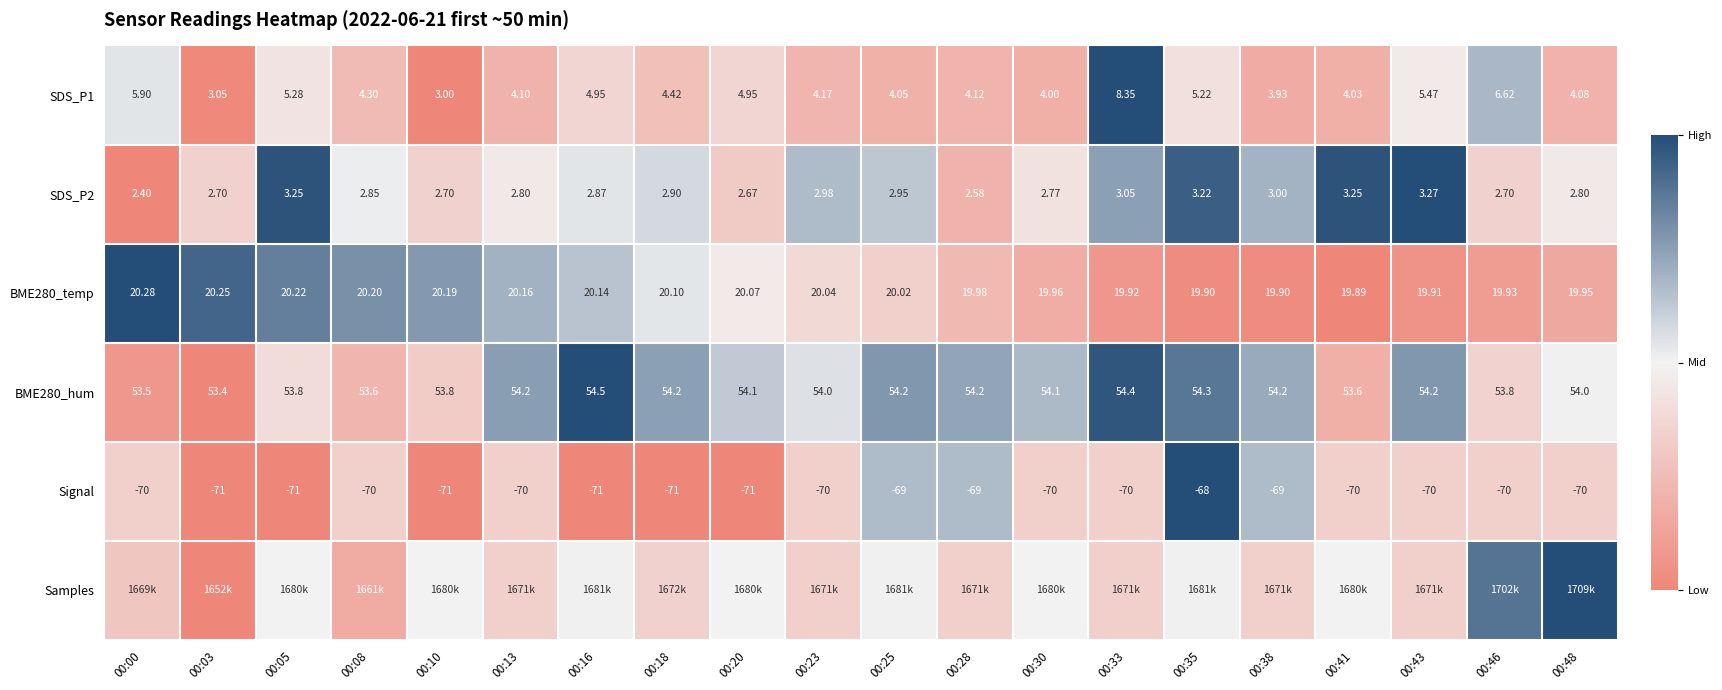

Is the value of SDS_P1 at 00:43 greater than the value of SDS_P2 at 00:00?

Yes